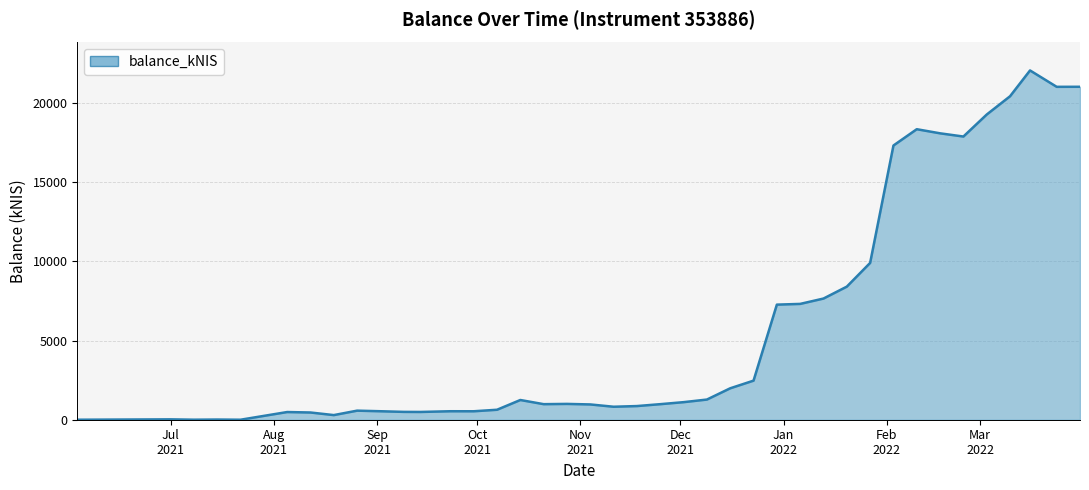

What is the difference between the maximum and minimum values?

22056.8